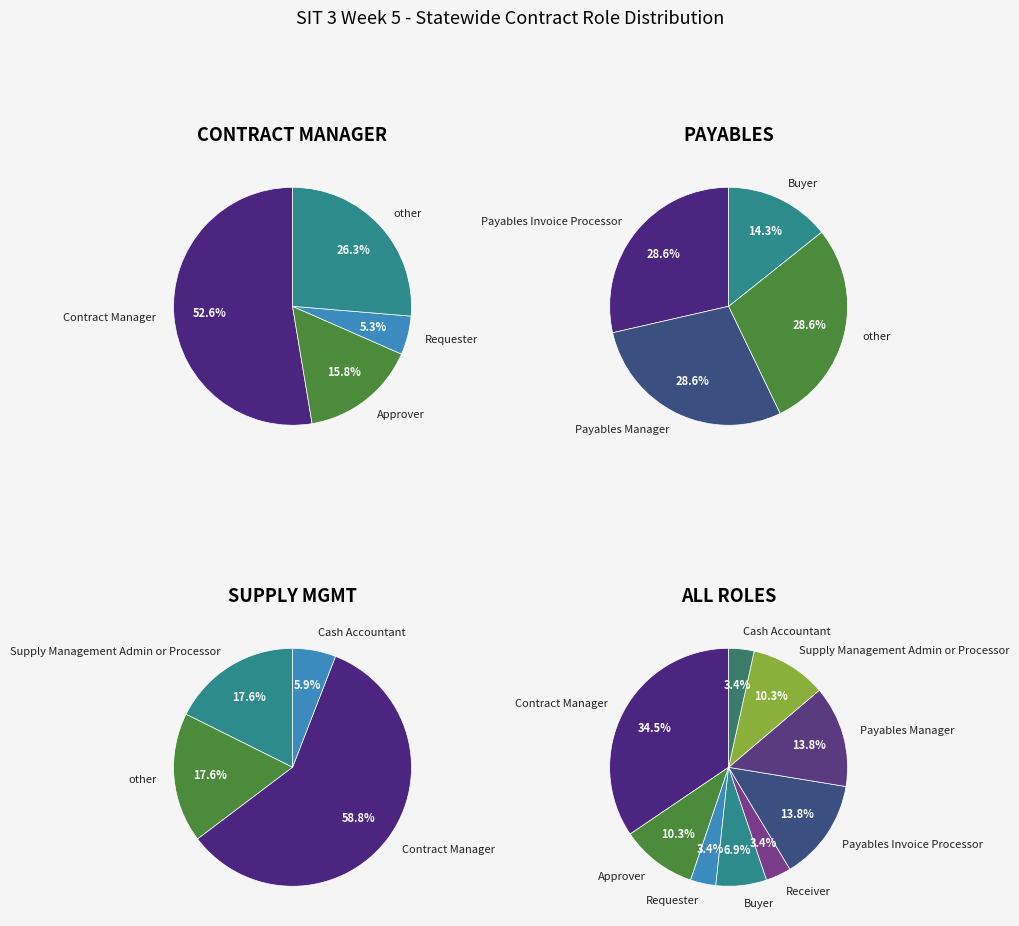

Combined, do Requester and Buyer account for over 50%?

No